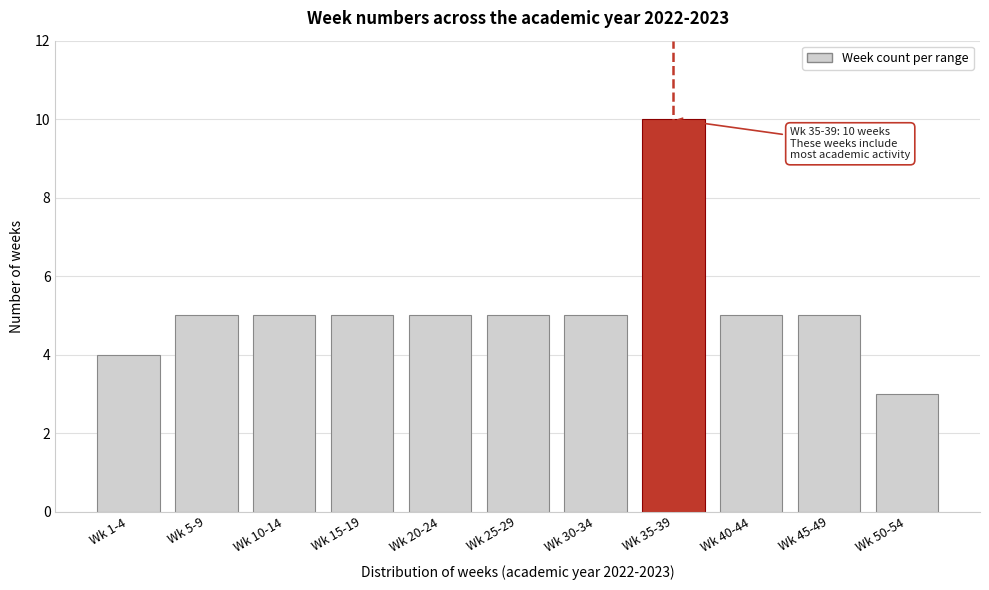

Reading left to right, extract all data points from this chart.

4	5	5	5	5	5	5	10	5	5	3